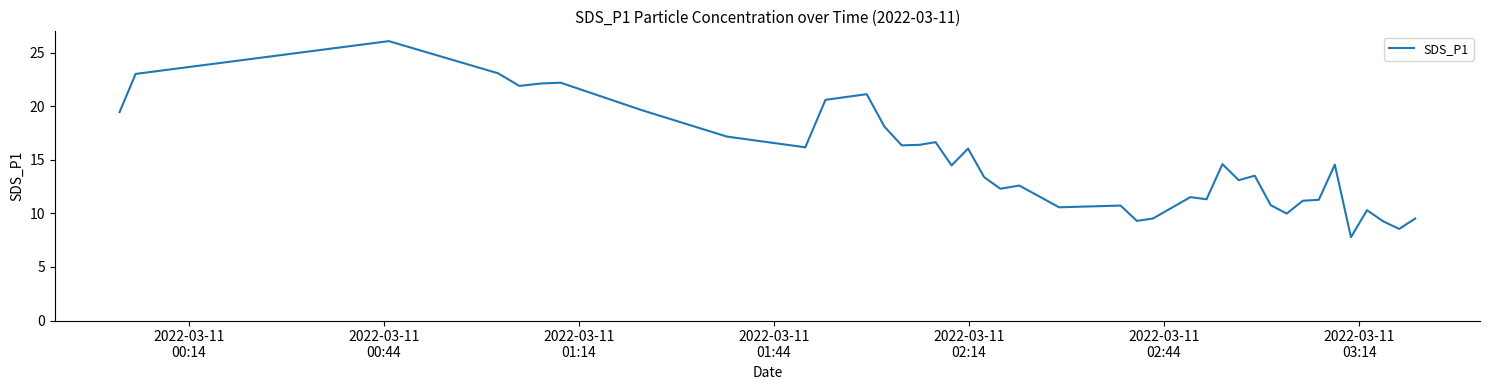

What is the difference between the maximum and minimum values?

18.3